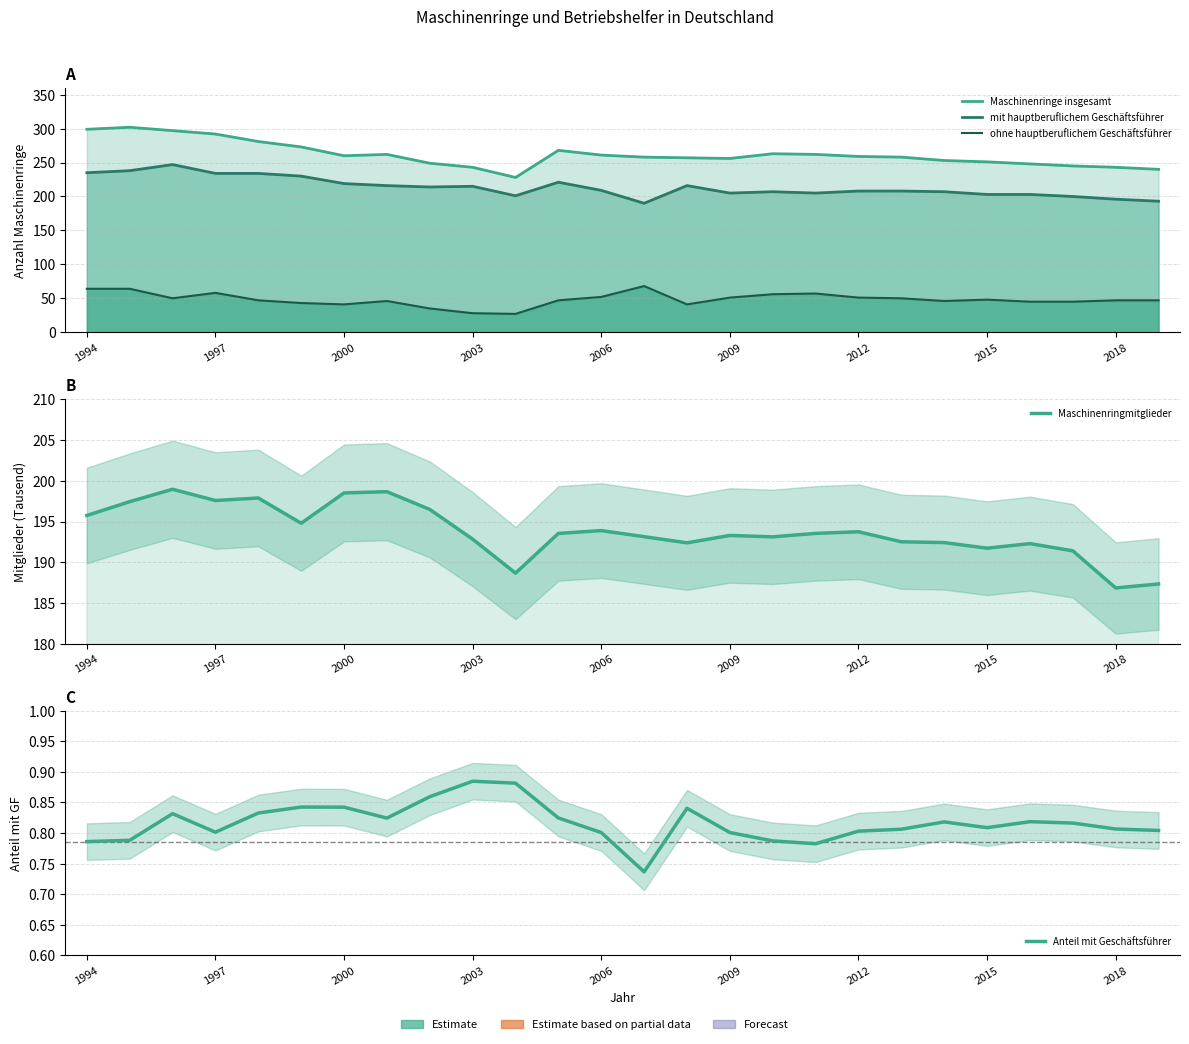

What is the difference between the maximum and minimum values in the mit hauptberuflichem Geschäftsführer series?

57.0